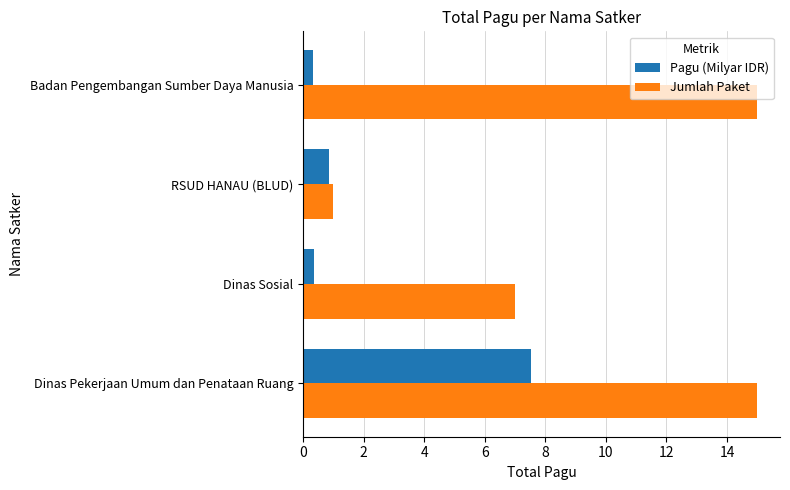

What is the average value of the Jumlah Paket series?

9.5